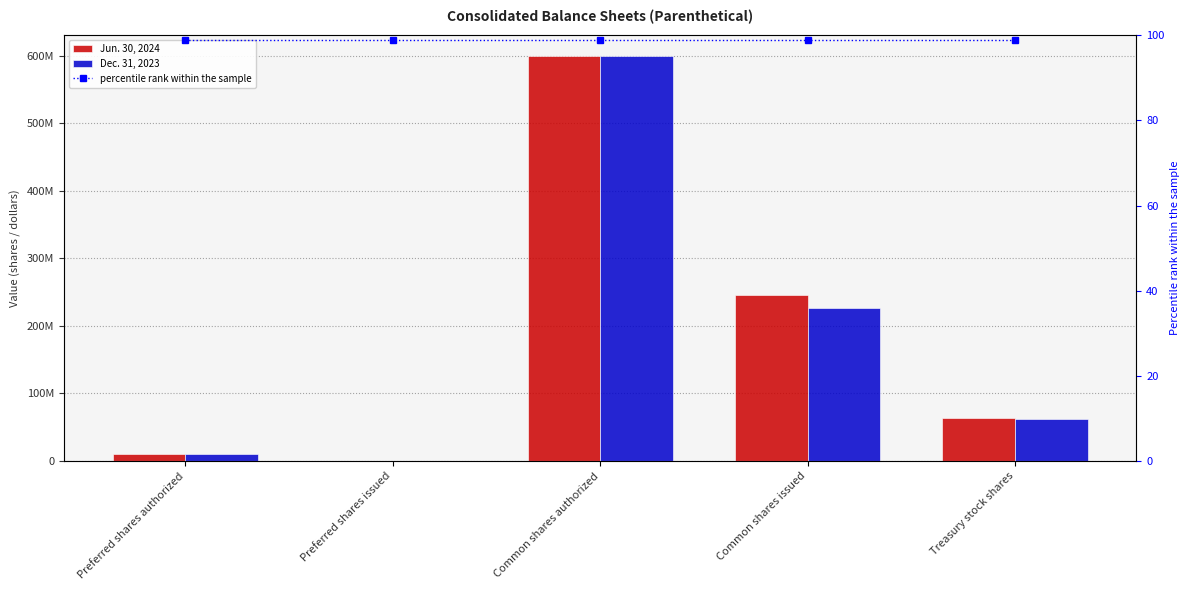

List the series in order of their peak value, lowest first.

percentile rank within the sample, Jun. 30, 2024, Dec. 31, 2023